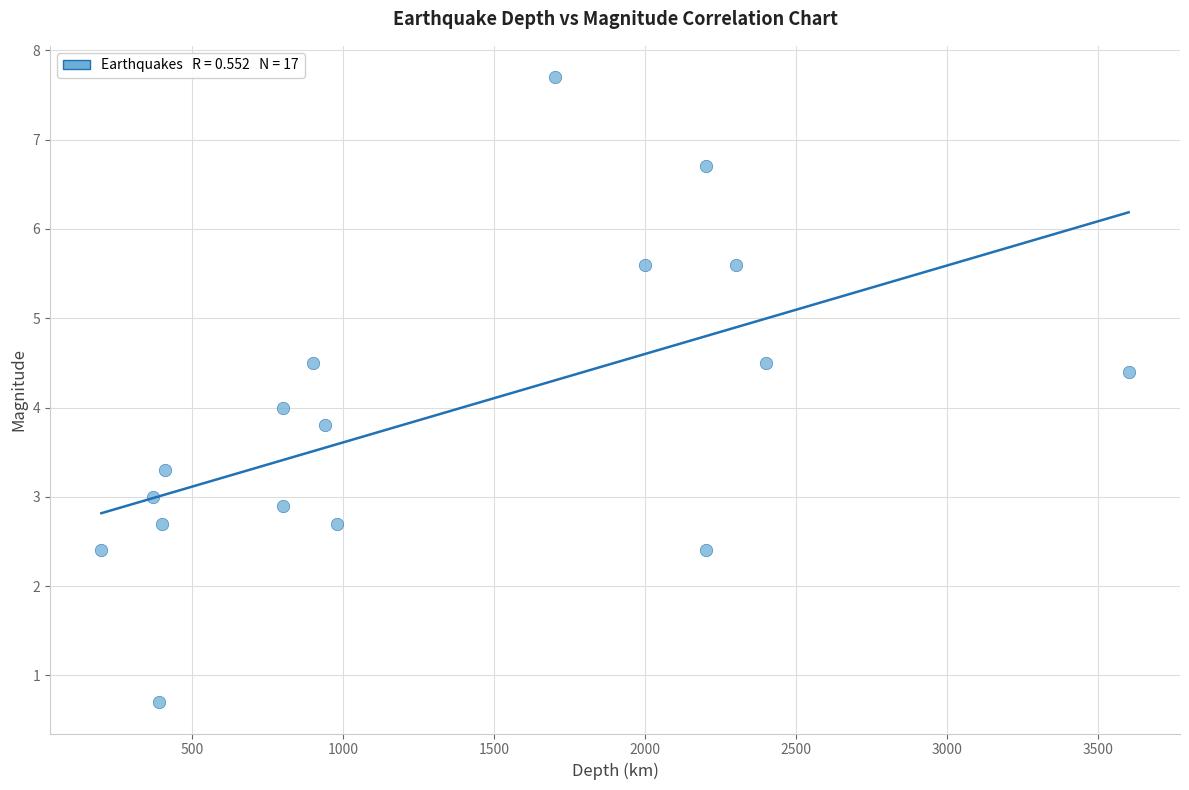

What is the range of X values (max minus min)?

3400.0